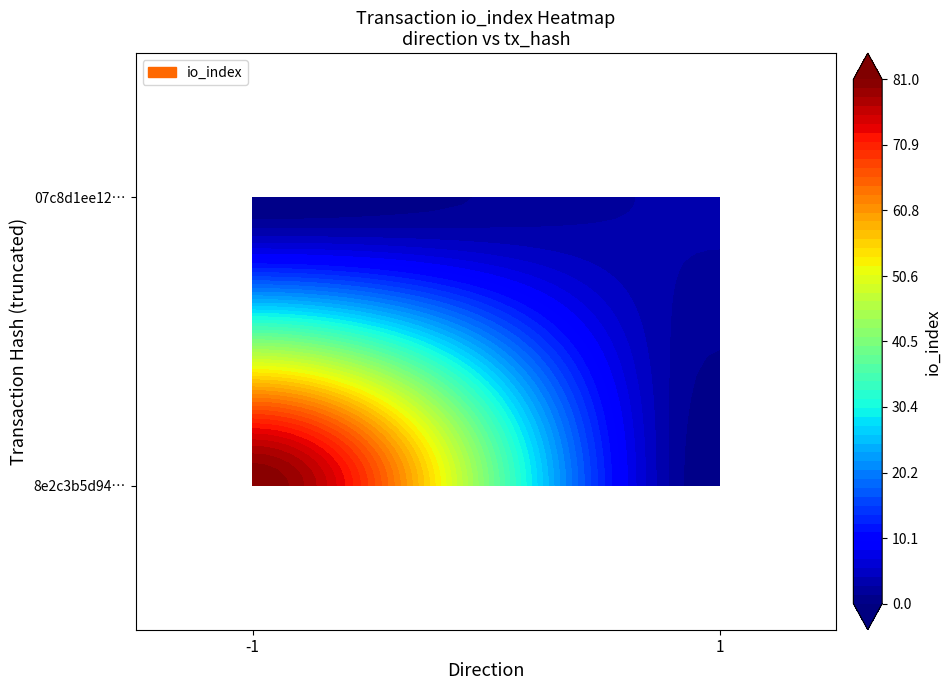

Is the value of 8e2c3b5d9488232c5e3f0c322f8462ac4441dd3 at io_index greater than the value of 07c8d1ee12d0007a379536f664695c0cf3c5f69 at io_index?

Yes